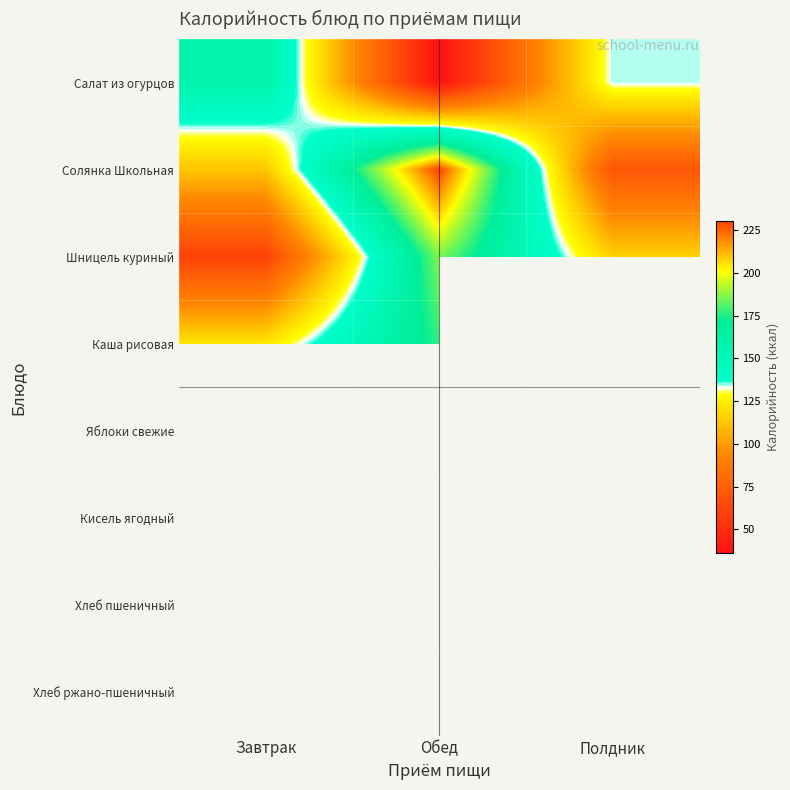

Which series has the largest total across all categories?

Солянка Школьная